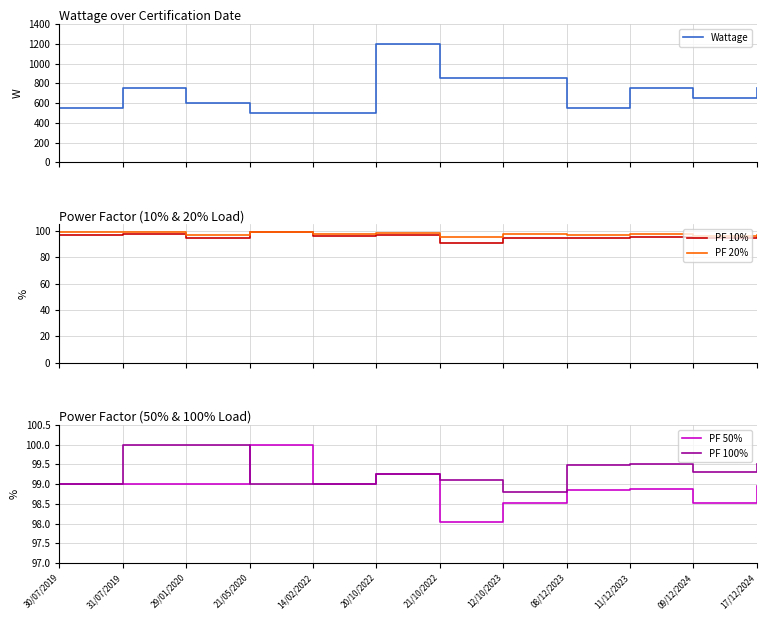

What are all the series names shown in the legend?

Wattage, PF 10%, PF 20%, PF 50%, PF 100%